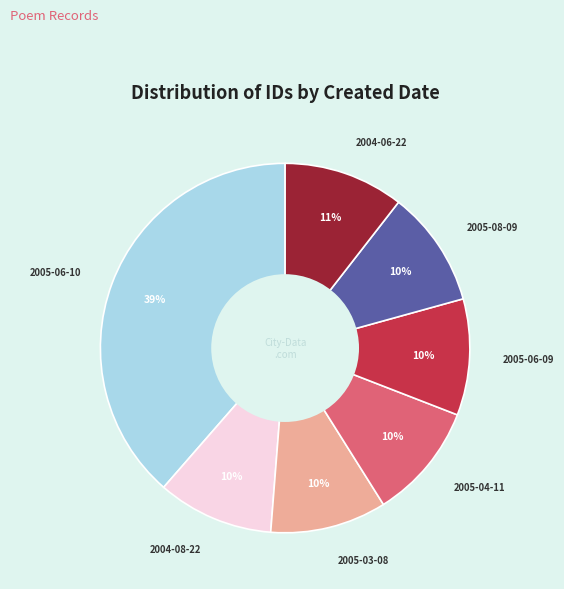

To the nearest percent, what is the average slice percentage?

14%